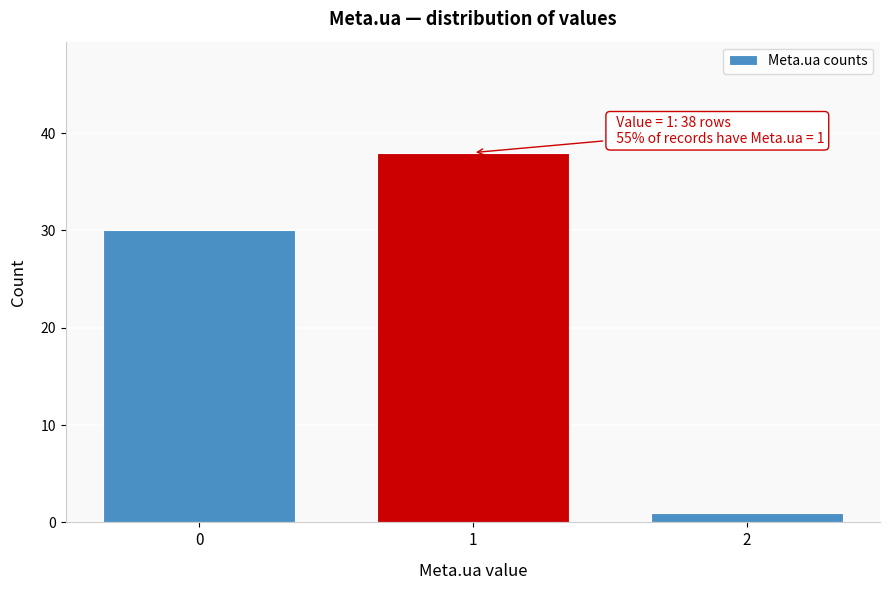

Reading left to right, what are all the values shown in this chart?

0=30	1=38	2=1